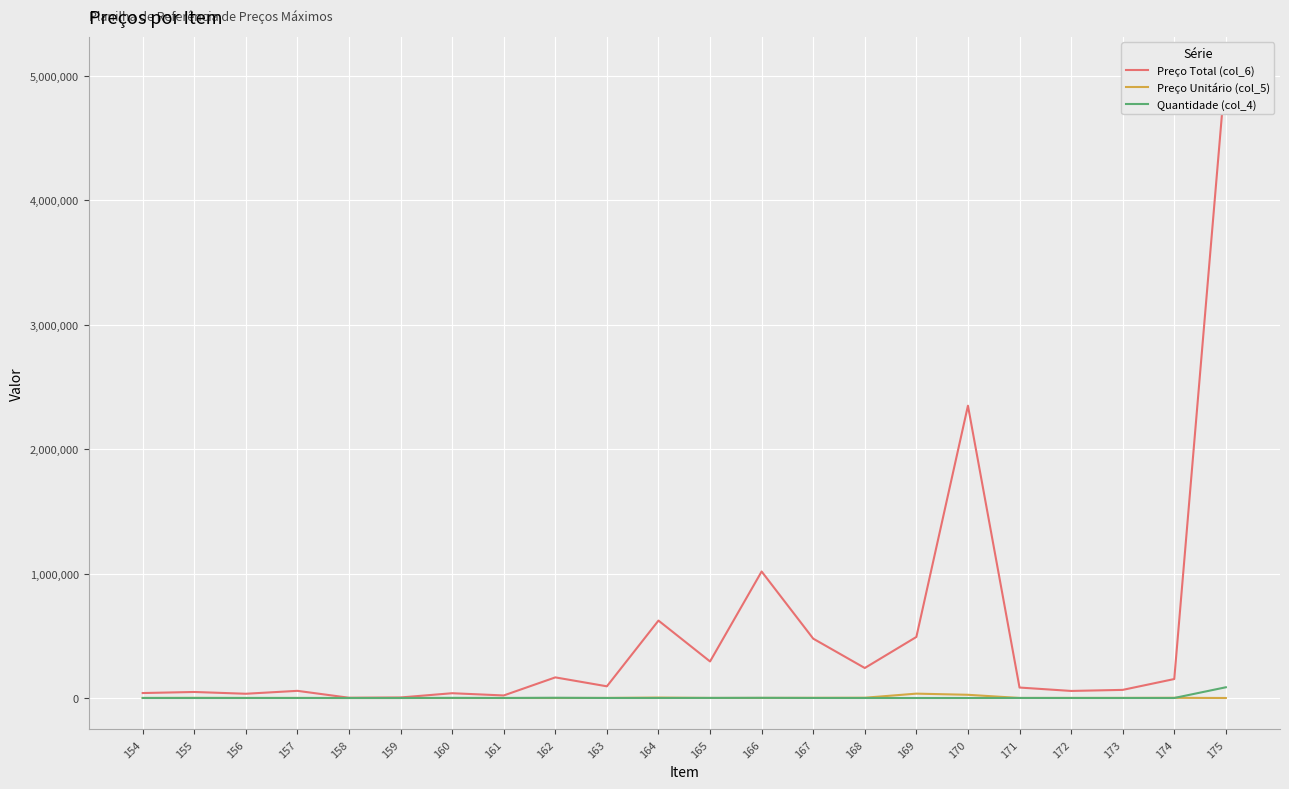

What is the difference between the second highest and minimum values in the Preço Unitário (col_5) series?

25777.8